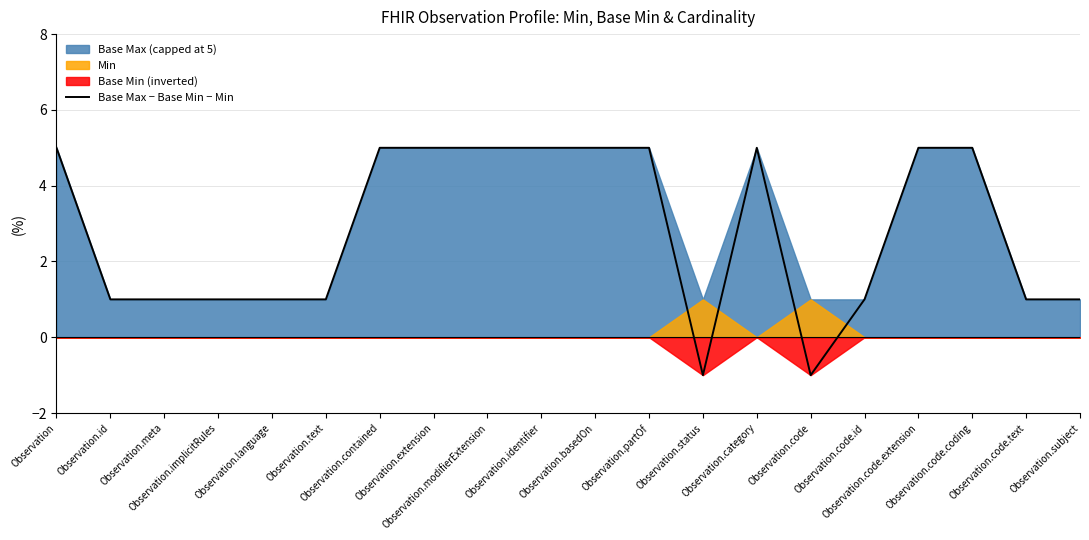

What is the label of the 3rd point from the right?

Observation.code.coding